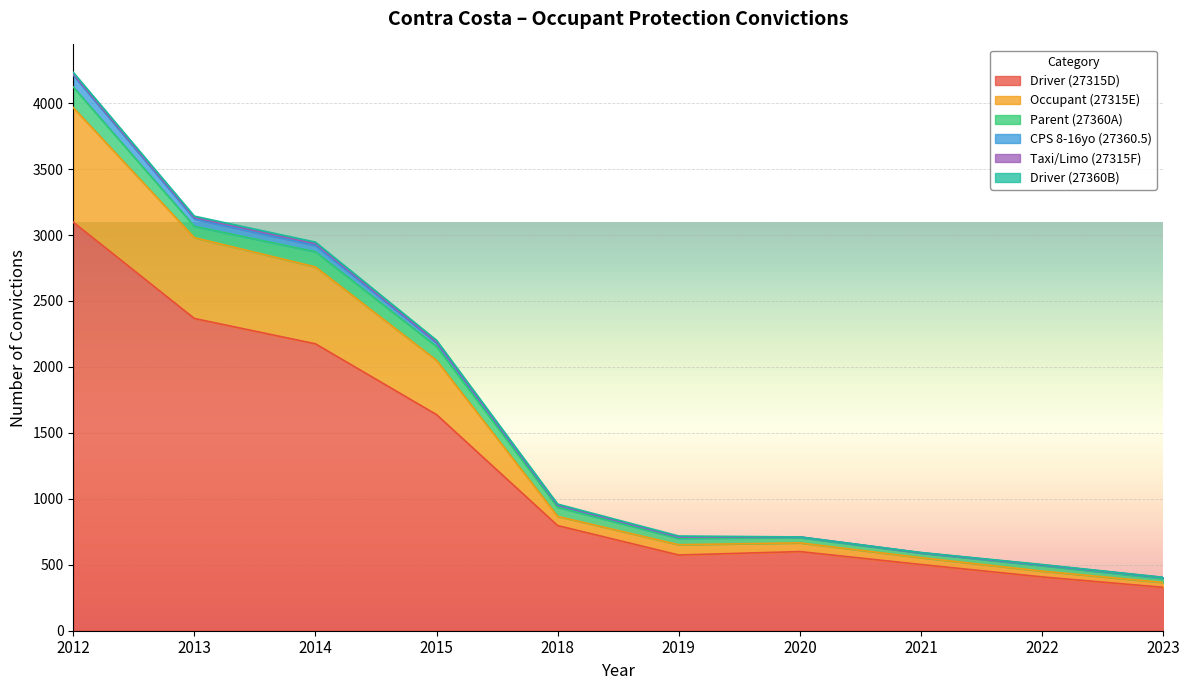

How many values in the Taxi/Limo (27315F) series are below 2?

3